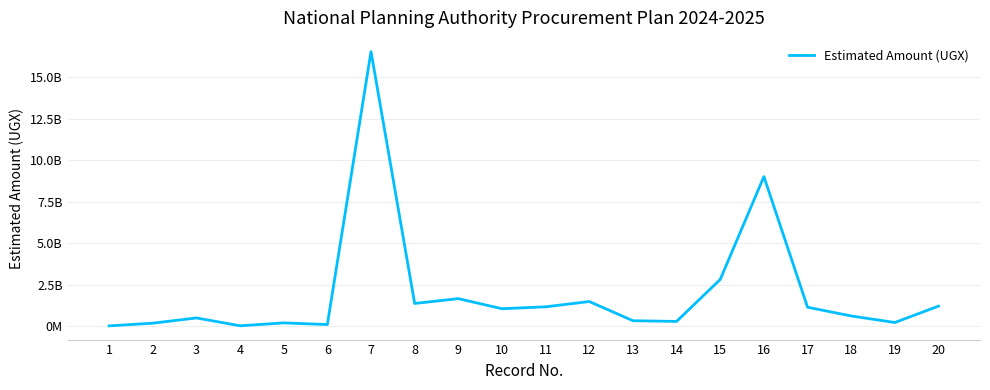

What is the value of the 13th point from the left?

320000000